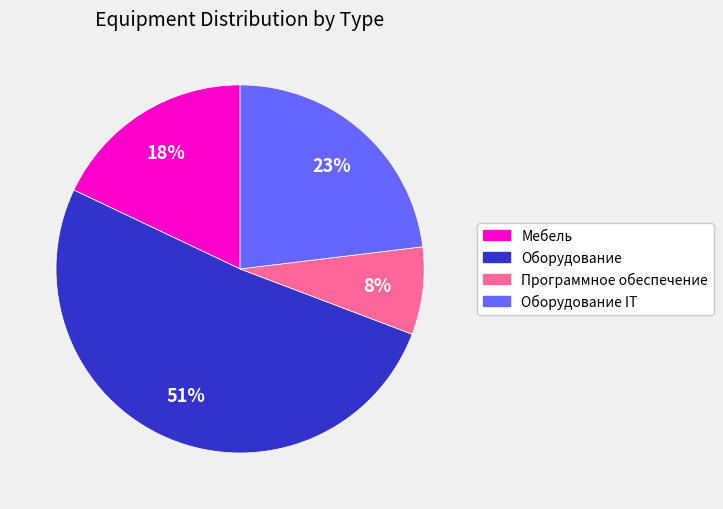

To the nearest percent, what is the average slice percentage?

25%